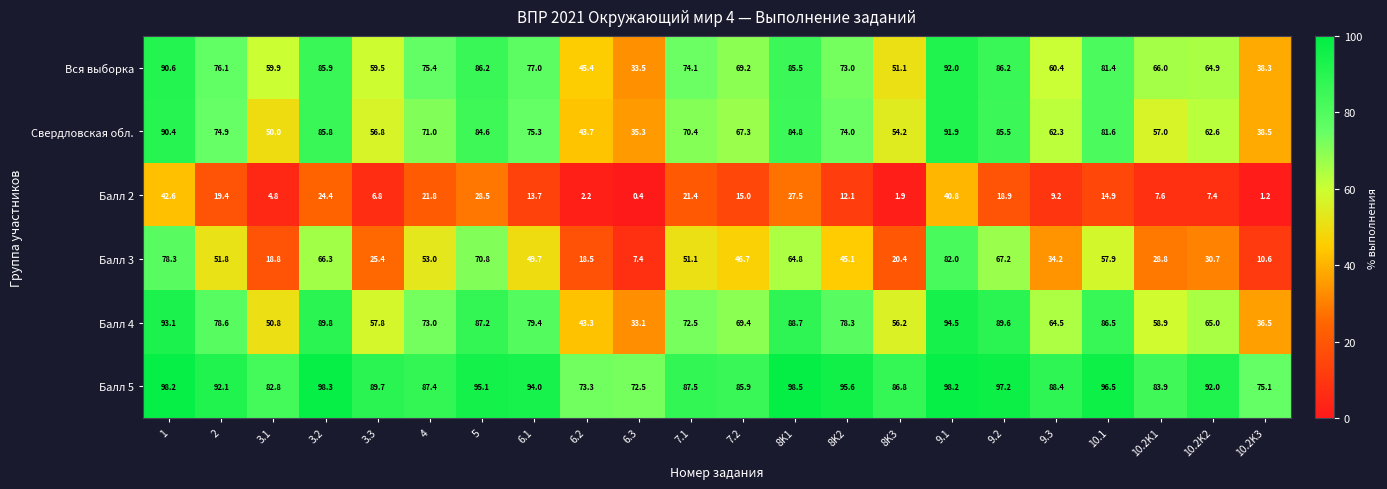

The Балл 3 series shows 21.1 at 8K2. True or false?

False